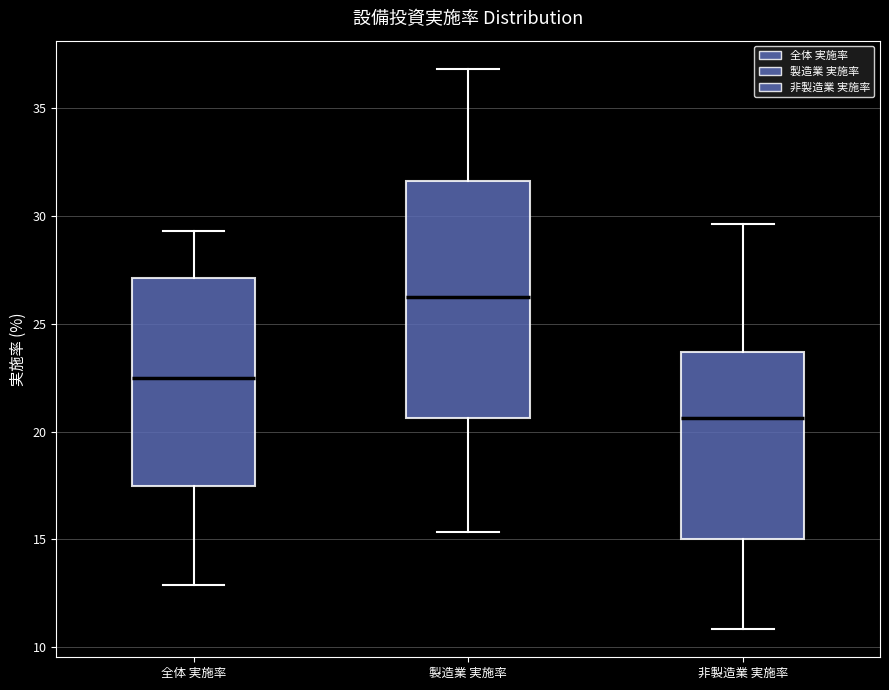

Reading left to right, read every box against the y-axis: the position of its median line, the range the box covers, and the ends of its whiskers. The values are not printed on the chart, so give them approximately, as read against the axis.

全体 実施率: median 22.5, box 17.5 to 27.0, whiskers 13.0 to 29.5
製造業 実施率: median 26.5, box 20.5 to 31.5, whiskers 15.5 to 37.0
非製造業 実施率: median 20.5, box 15.0 to 23.5, whiskers 11.0 to 29.5